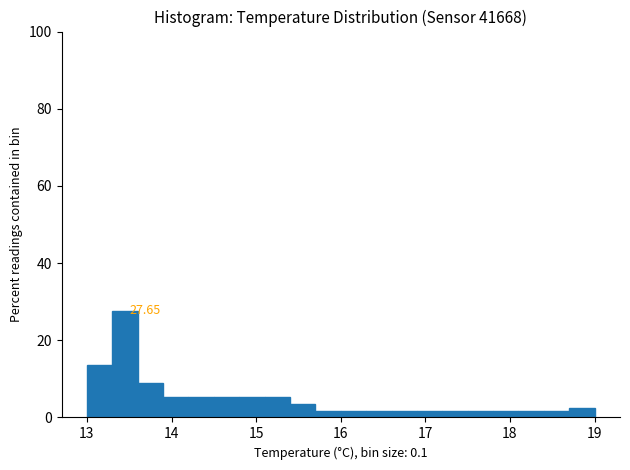

Around what value on the x-axis is the tallest bar? Give the approximate position of its centre, as read against the axis.

13.5